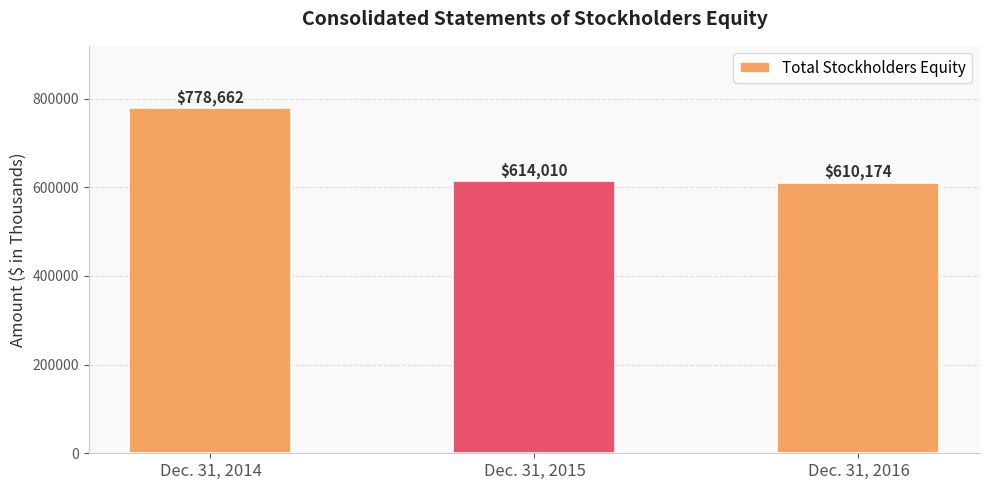

Is it true that the value at Dec. 31, 2015 is 223113?

False